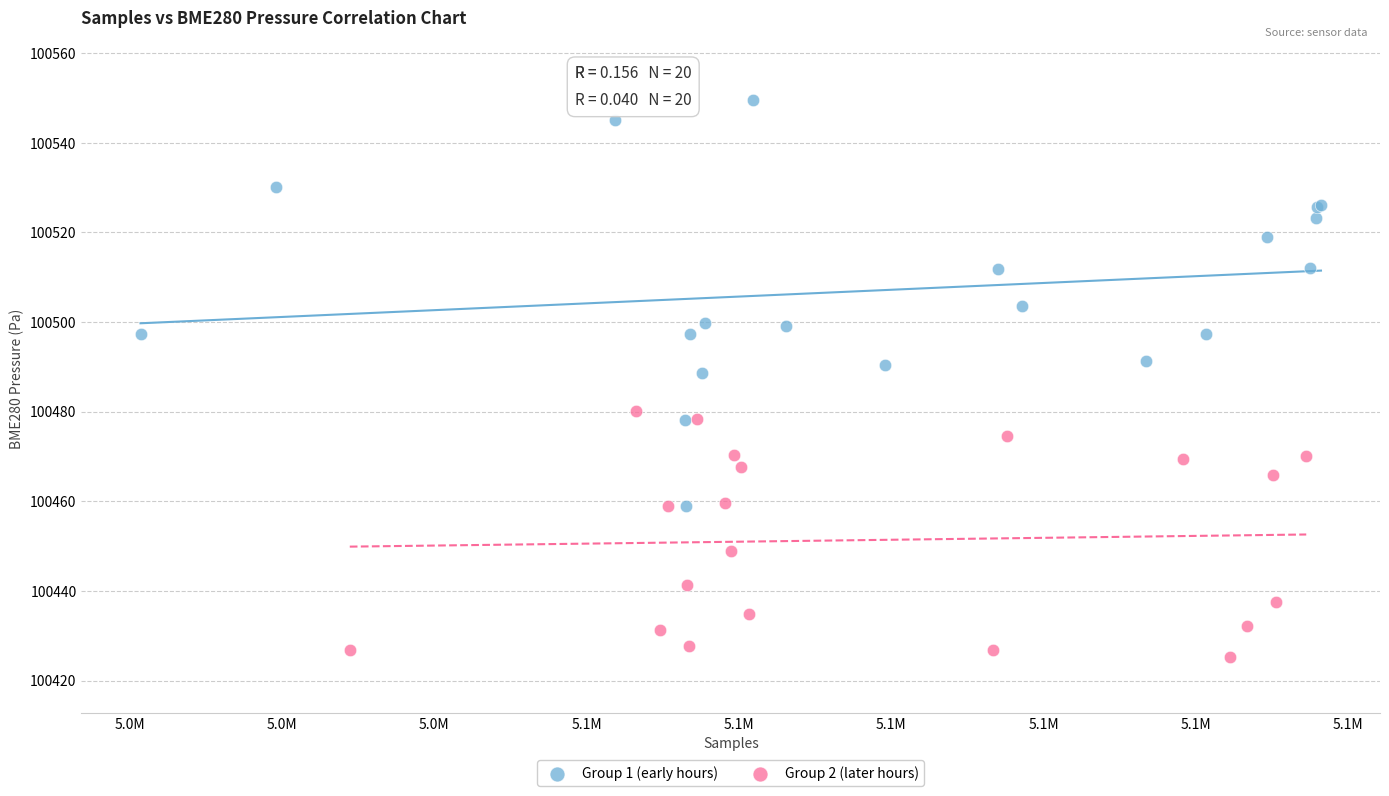

Which series reaches the maximum Y coordinate?

Group 1 (early hours)